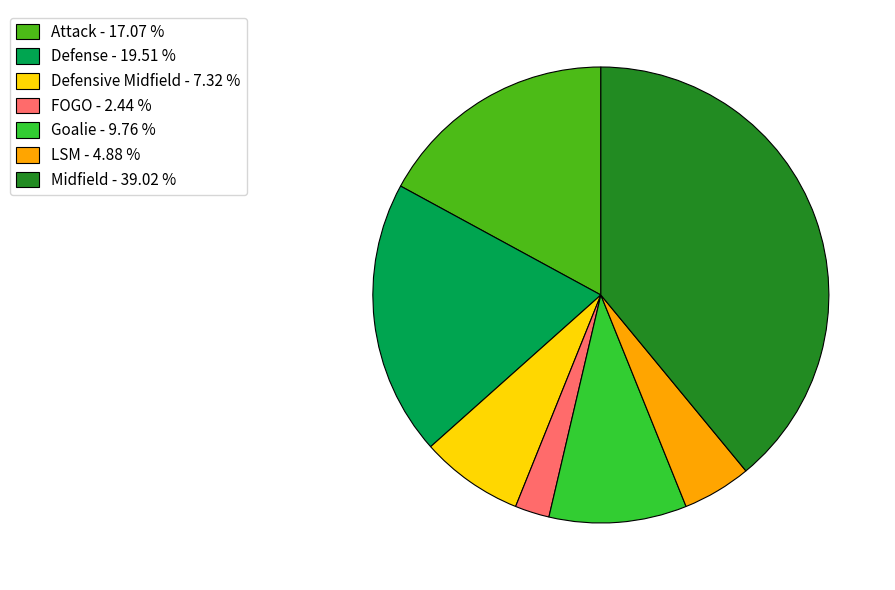

Rank the categories by value from highest to lowest.

Midfield, Defense, Attack, Goalie, Defensive Midfield, LSM, FOGO